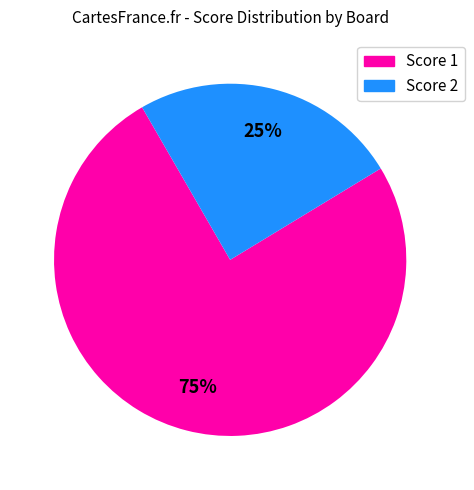

Is there a majority slice in this chart?

Yes